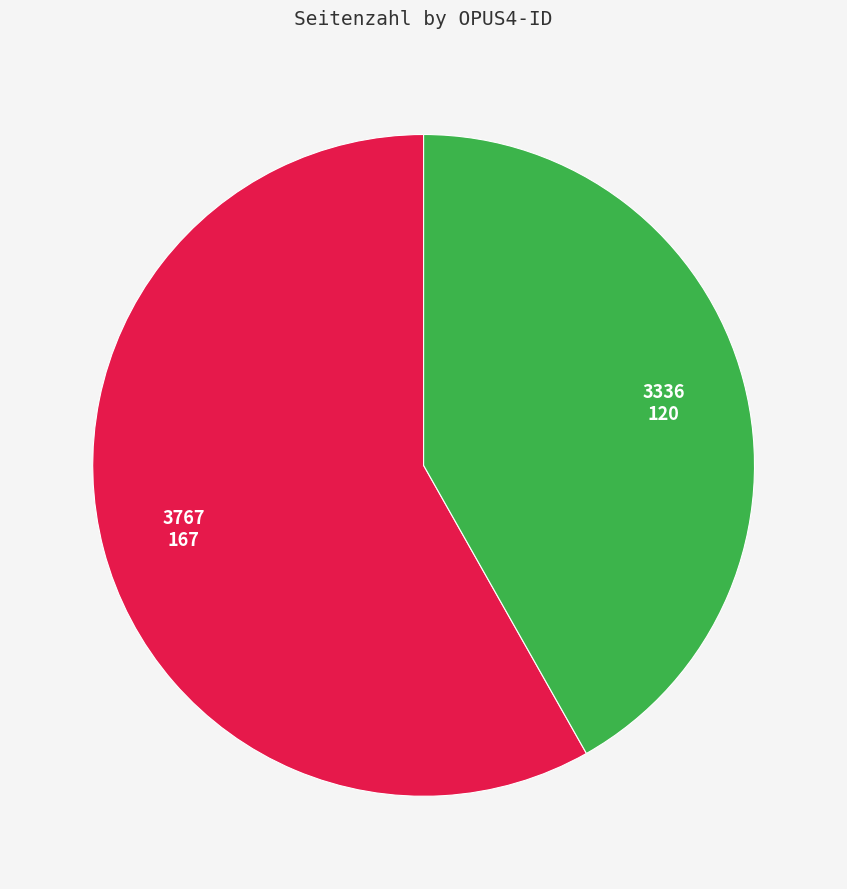

Is there a majority slice in this chart?

Yes